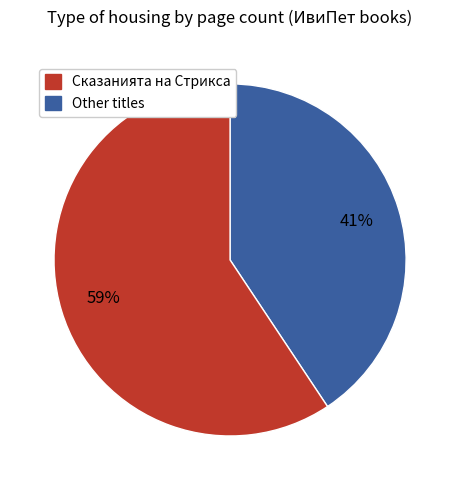

Is the sum of Сказанията на Стрикса and Other titles greater than half?

Yes